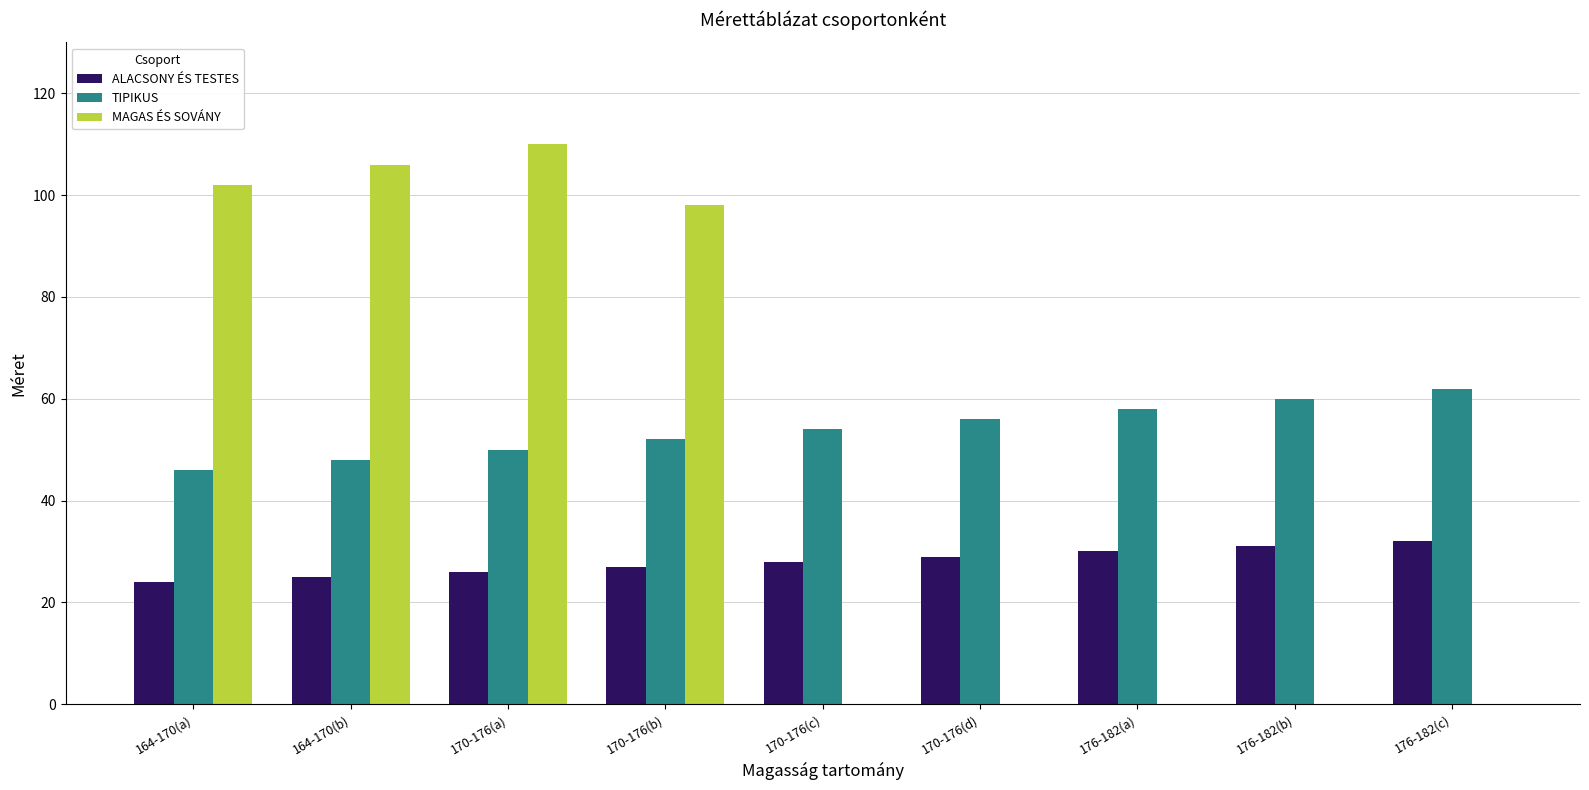

How many categories are shown in the chart?

9